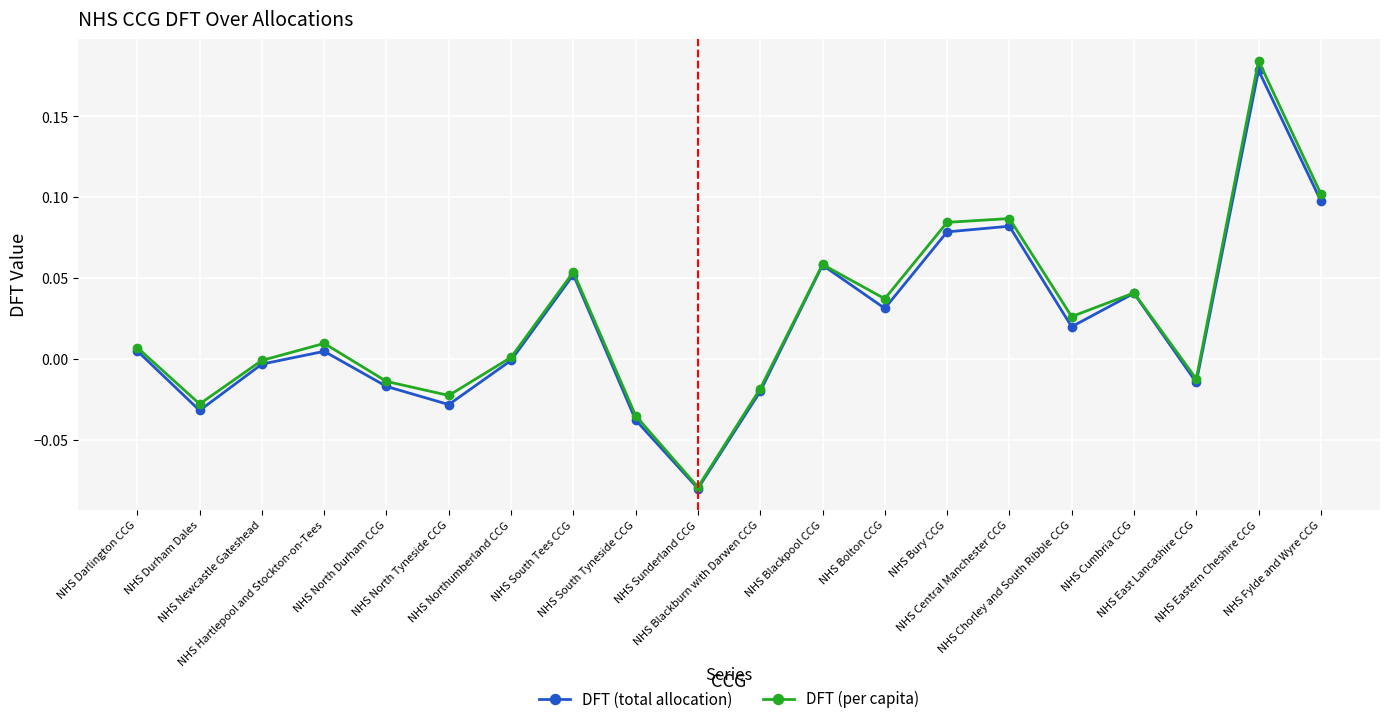

Does the chart have visible grid lines?

Yes